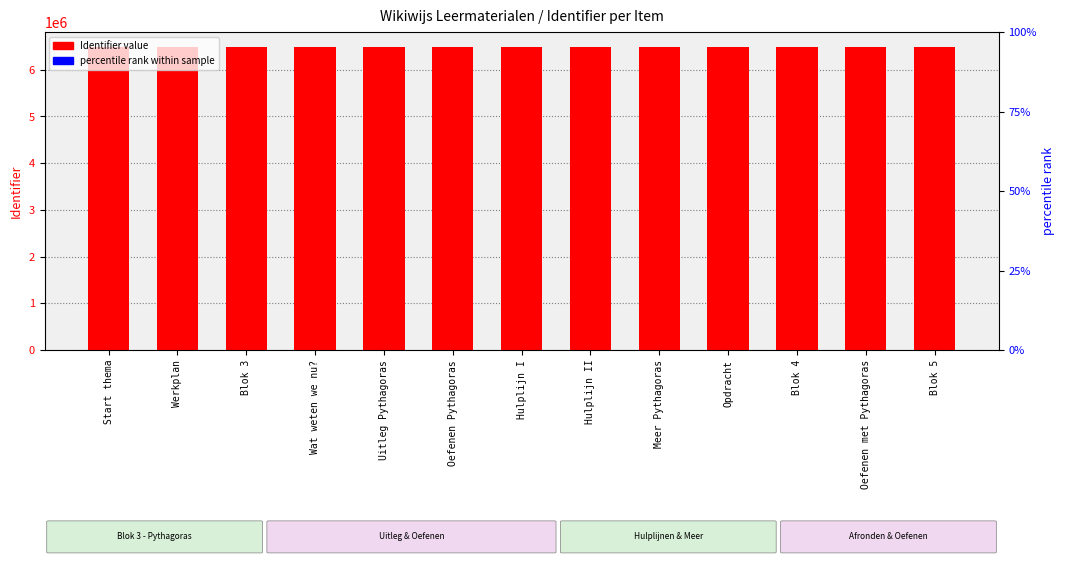

Is it true that the value at Blok 5 is 8753014?

False